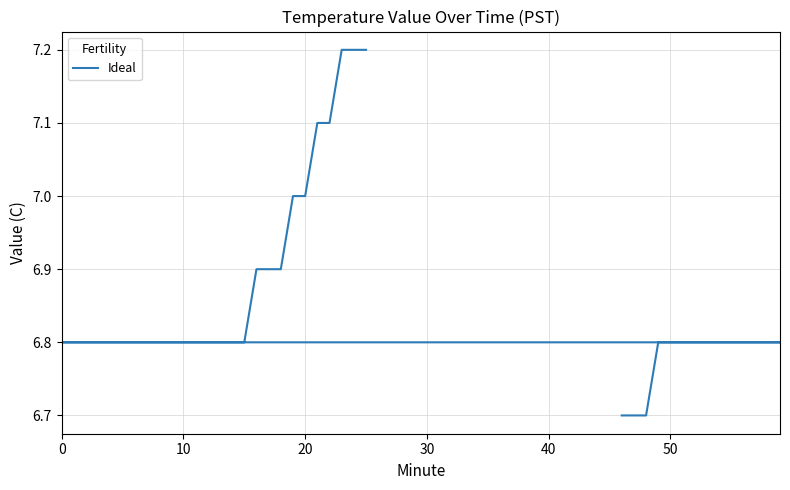

What is the sum of all values?

274.2